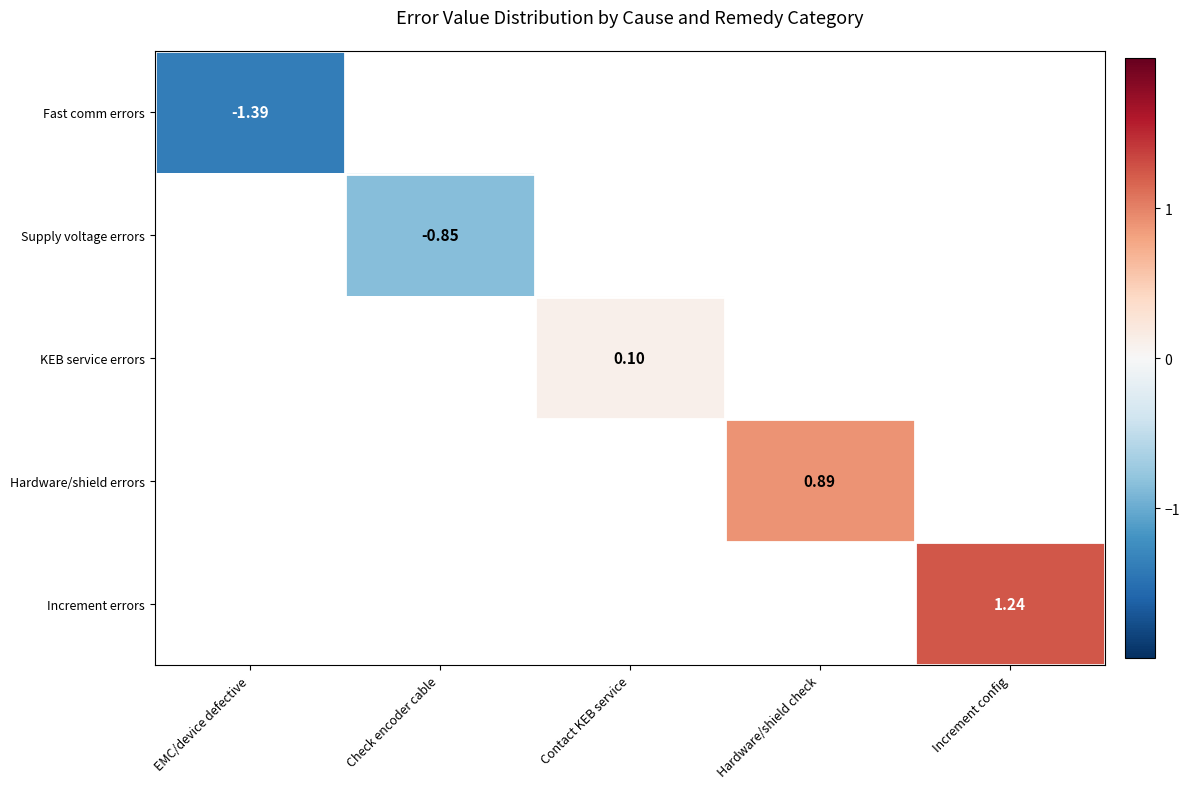

At how many categories does at least one series exceed 1?

1